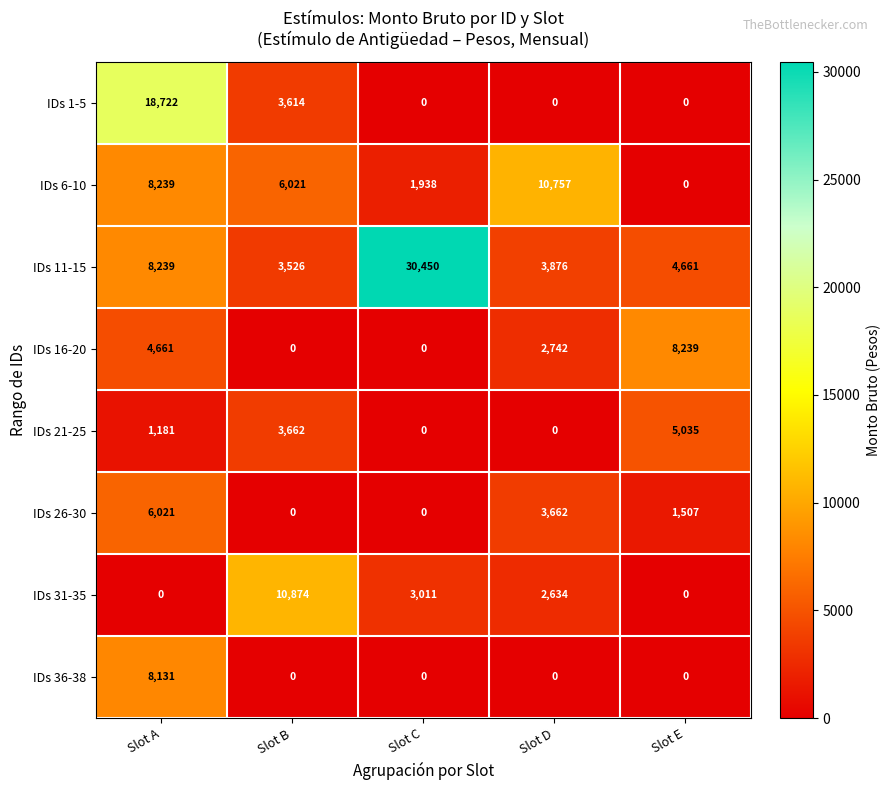

How many data points in IDs 16-20 are less than 2742?

2